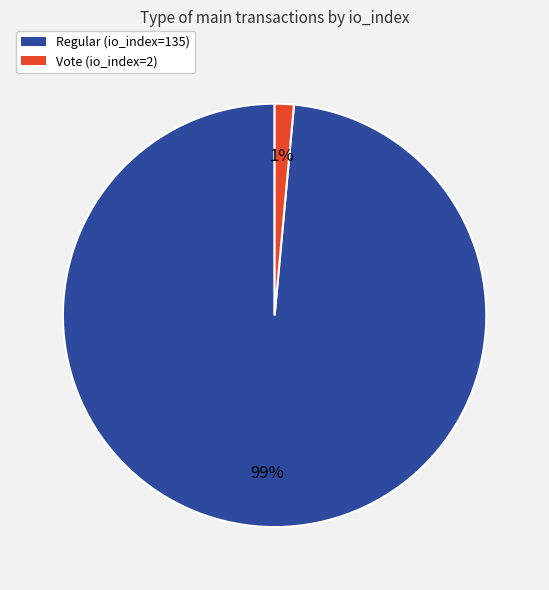

To the nearest percent, what is the average slice percentage?

50%